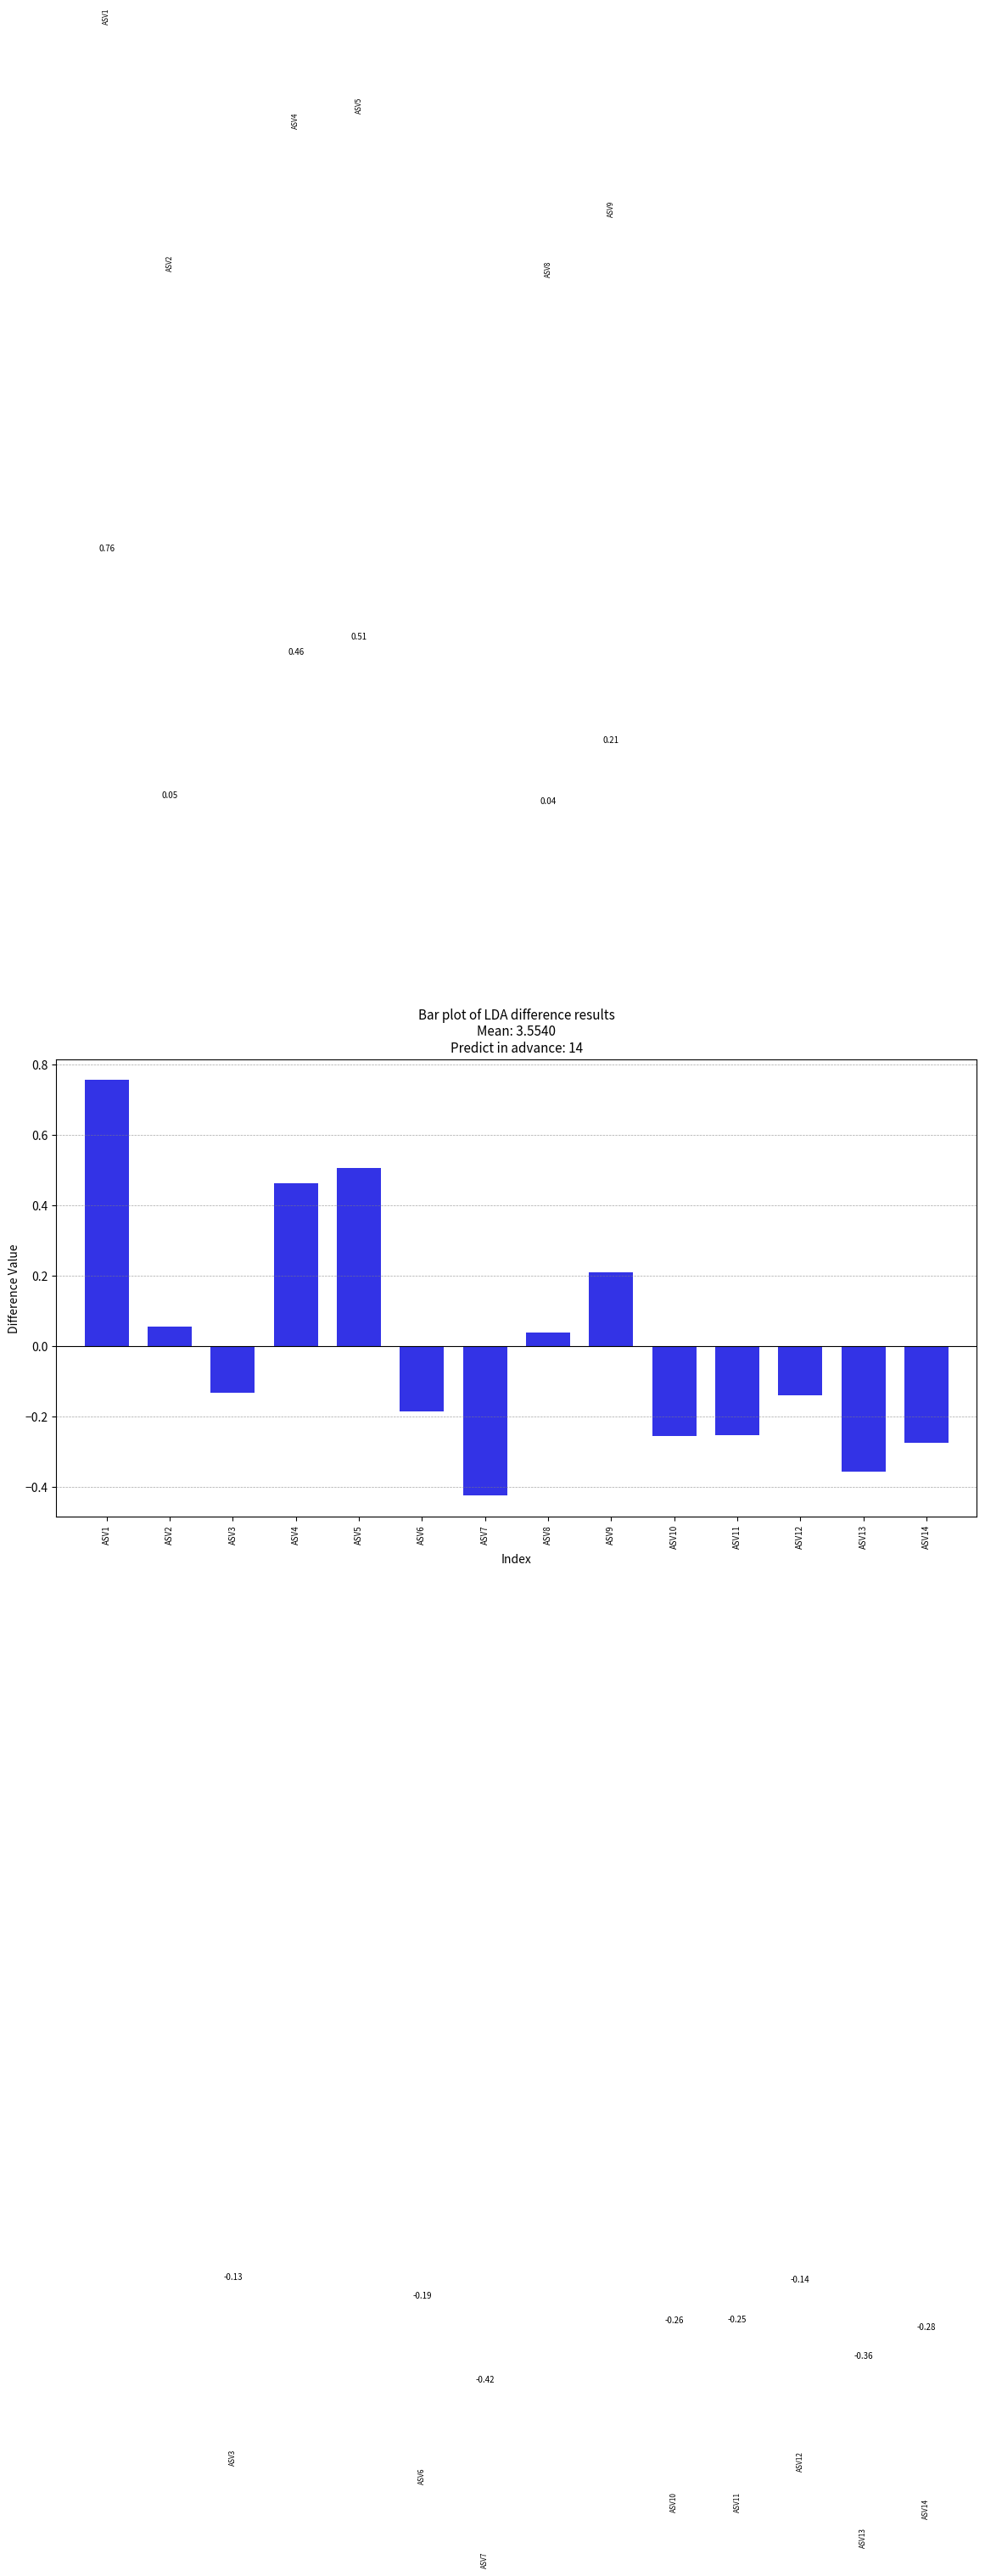

At which label is the value closest to 0?

ASV8